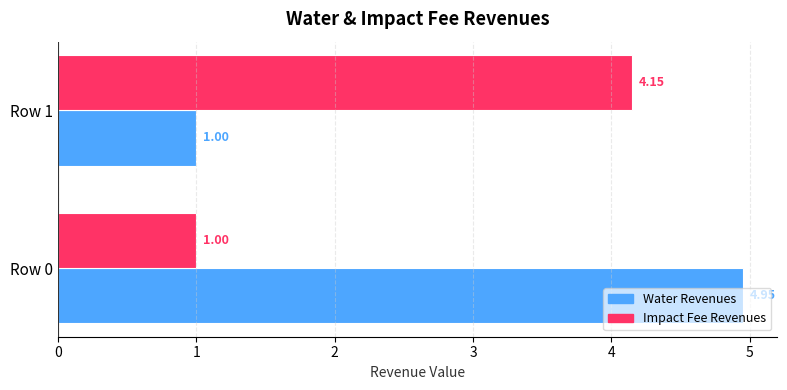

How many Water Revenues values are between 1 and 4?

1